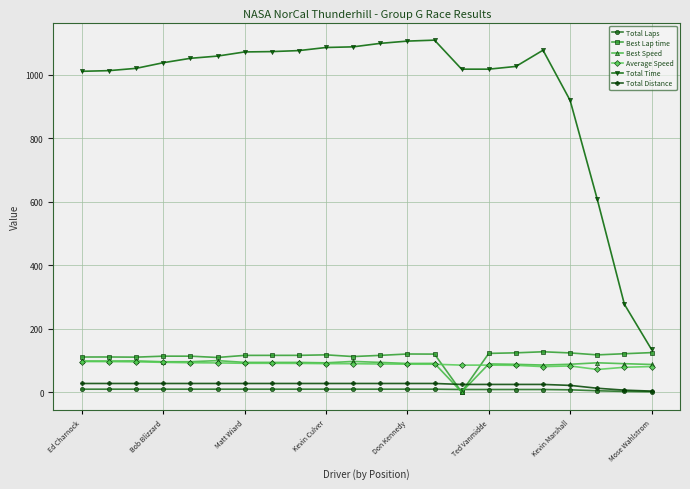

What is the lowest value of the Total Time series?

134.3